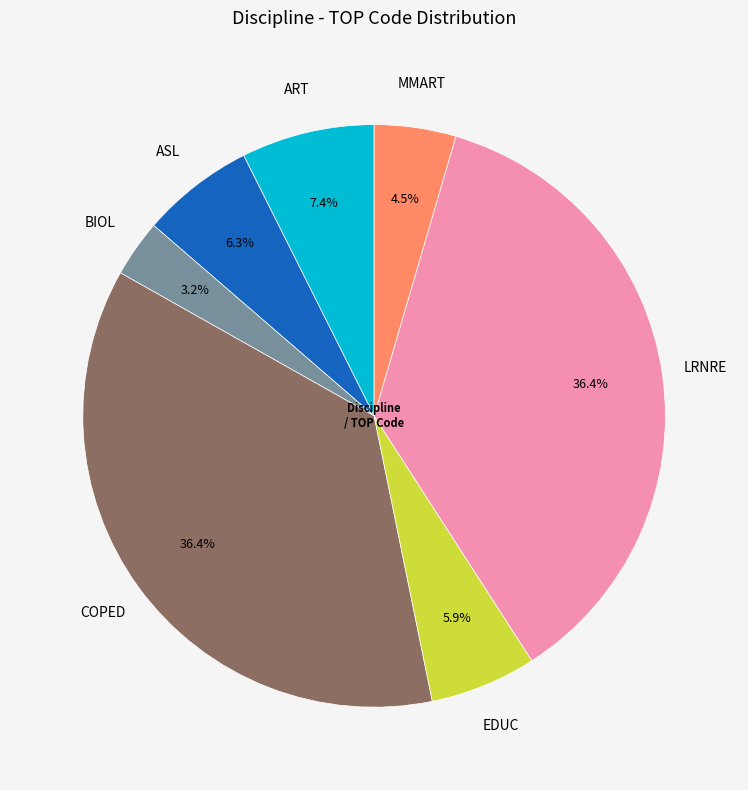

Does any single category account for the majority?

No